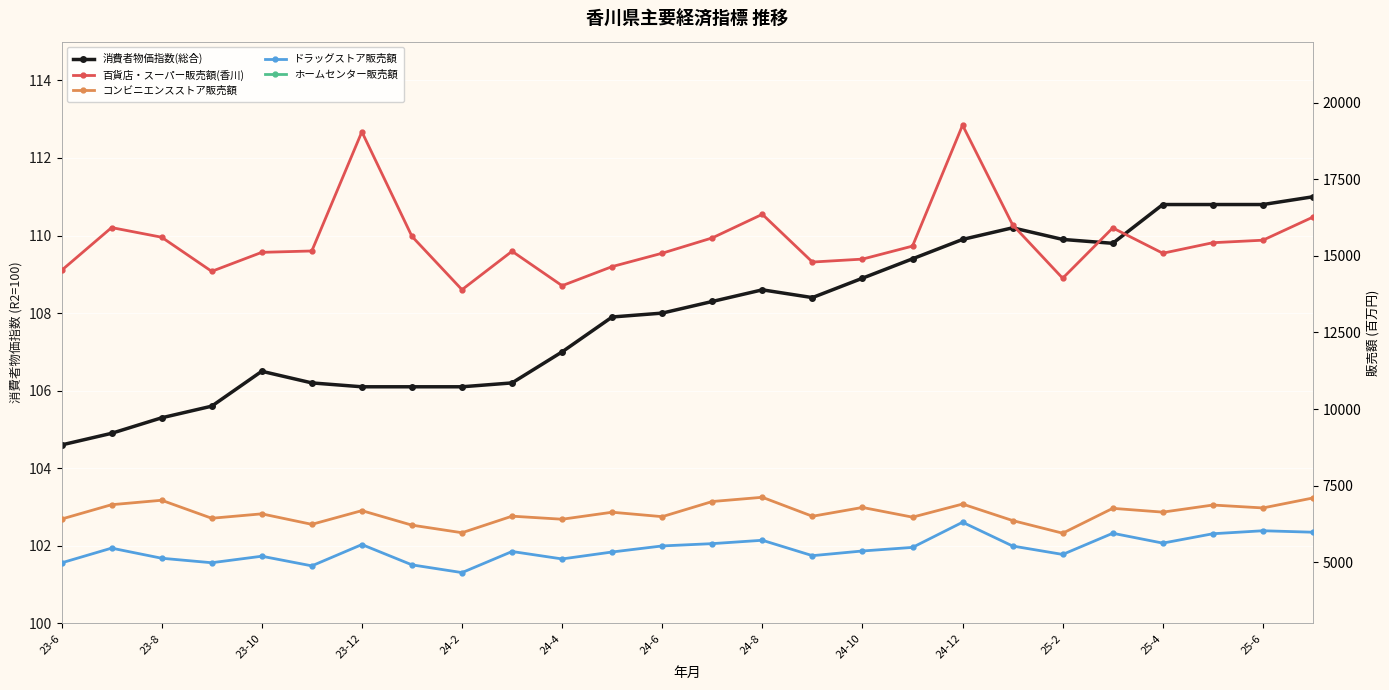

What are all the series names shown in the legend?

消費者物価指数(総合), 百貨店・スーパー販売額(香川), コンビニエンスストア販売額, ドラッグストア販売額, ホームセンター販売額